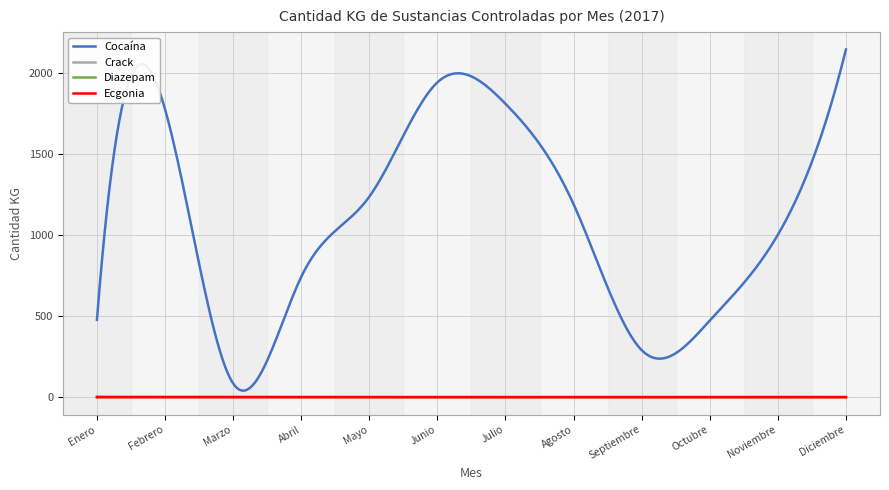

Which series has the widest spread of values?

Cocaína